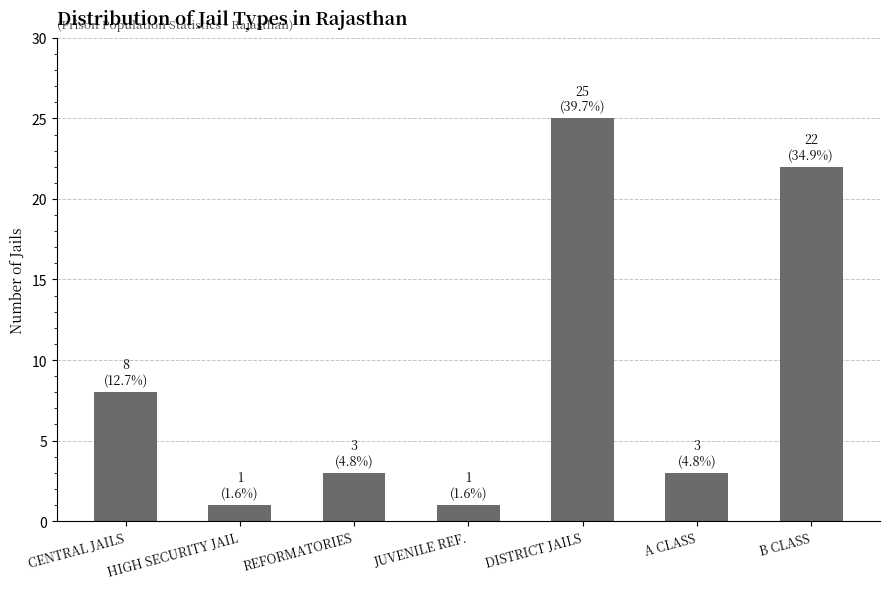

What is the label of the 7th bar from the left?

B CLASS